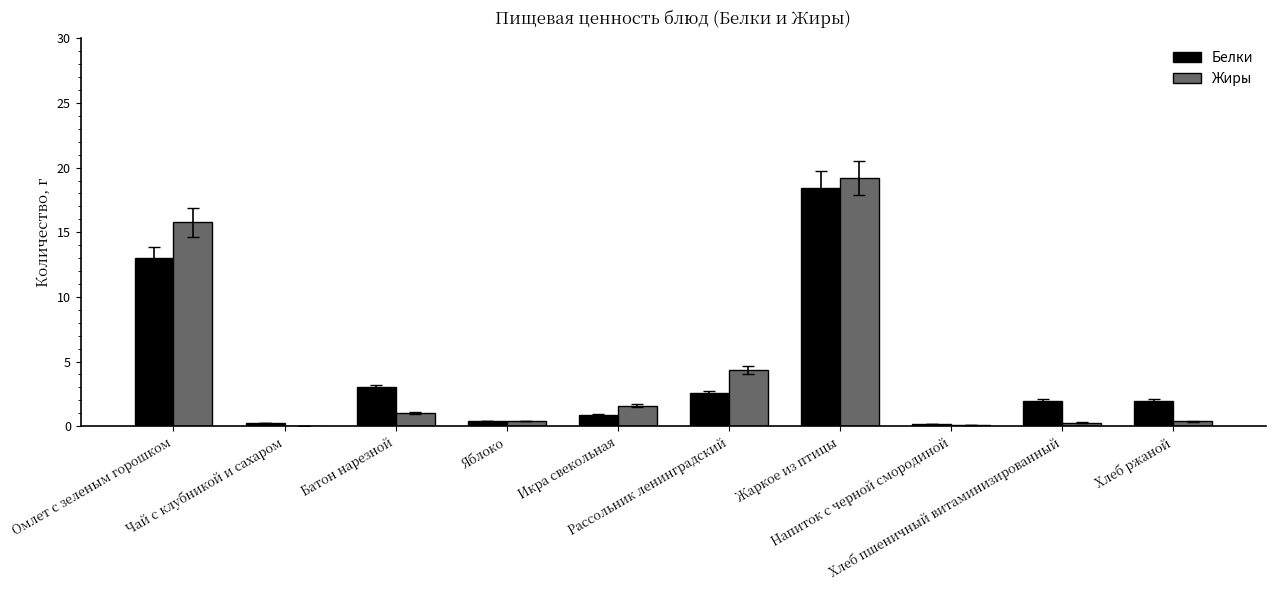

Between Омлет с зеленым горошком and Жаркое из птицы, which series saw the biggest shift?

Белки